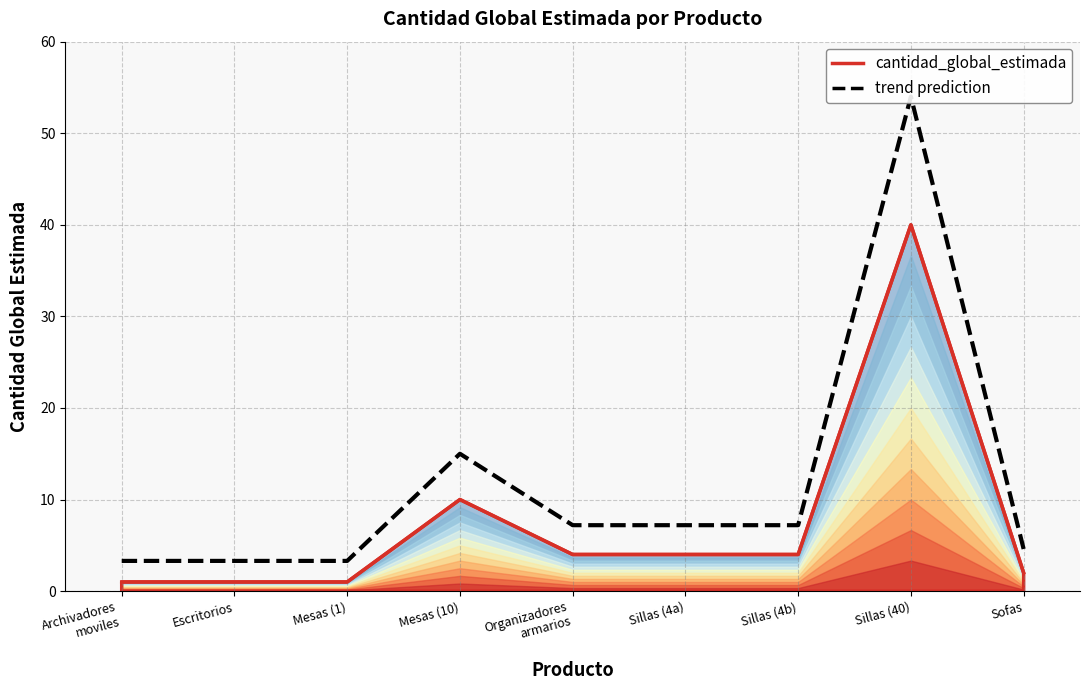

What position from the right is Escritorios?

8